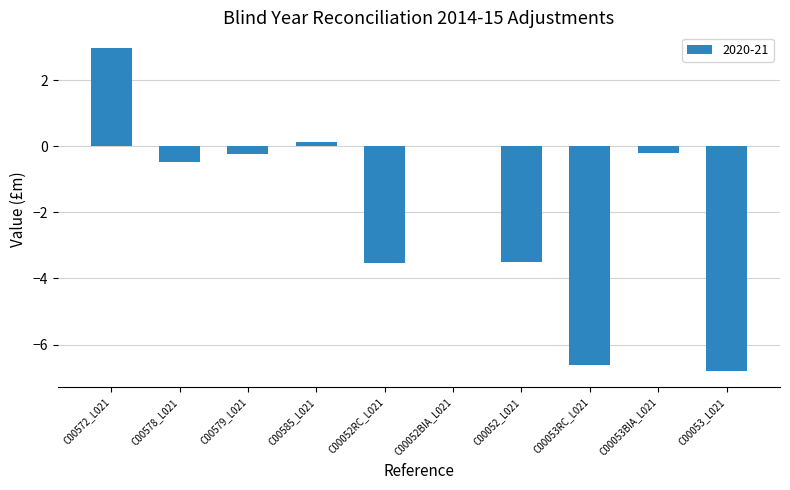

How many categories are shown in the chart?

10